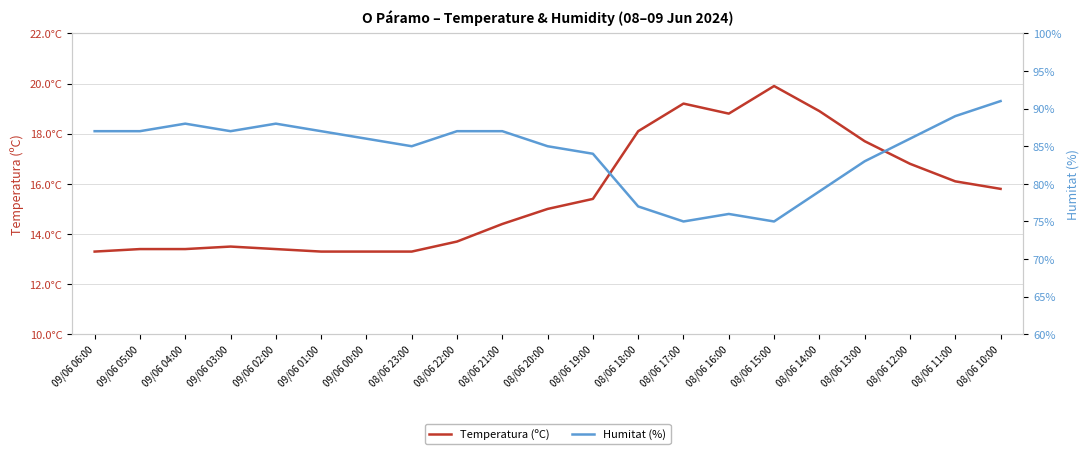

Which label corresponds to the largest value in the chart?

08/06 10:00